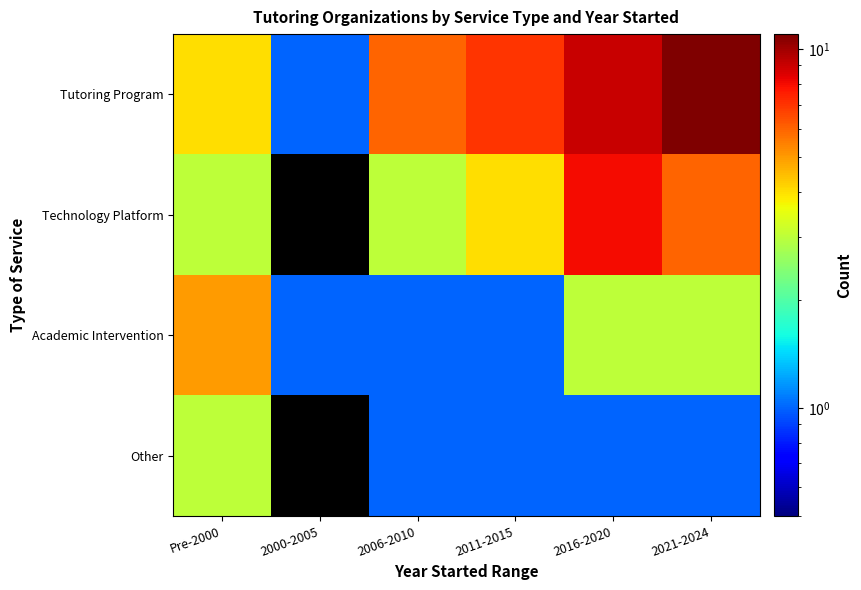

Which category has the highest value in the Technology Platform series?

2016-2020